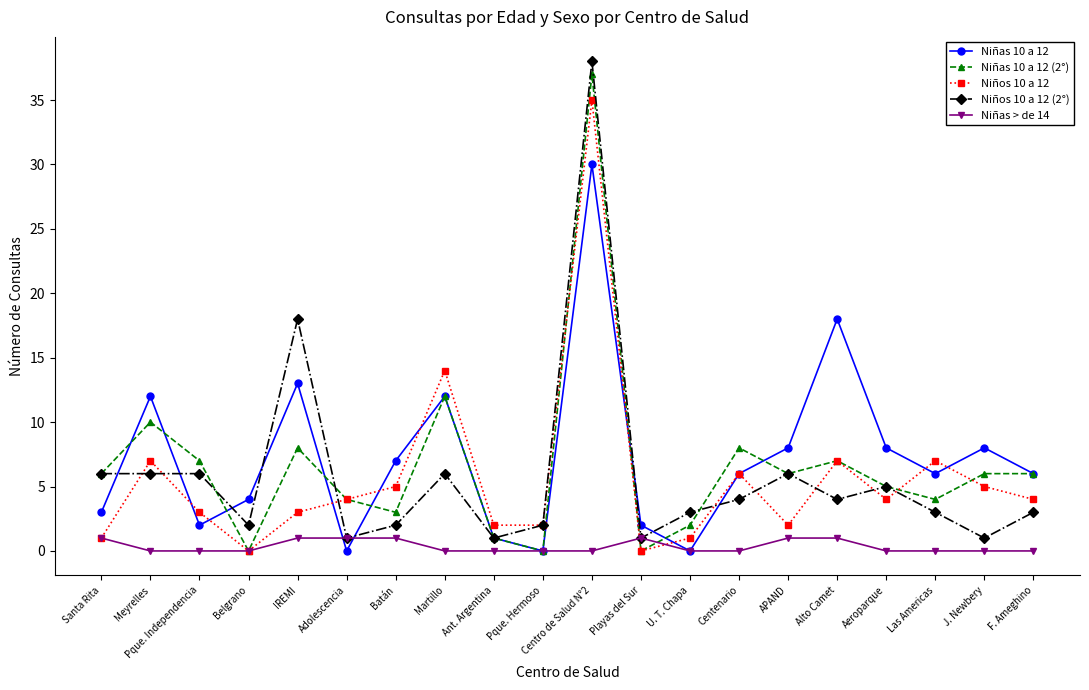

What is the label of the 17th point from the right?

Belgrano